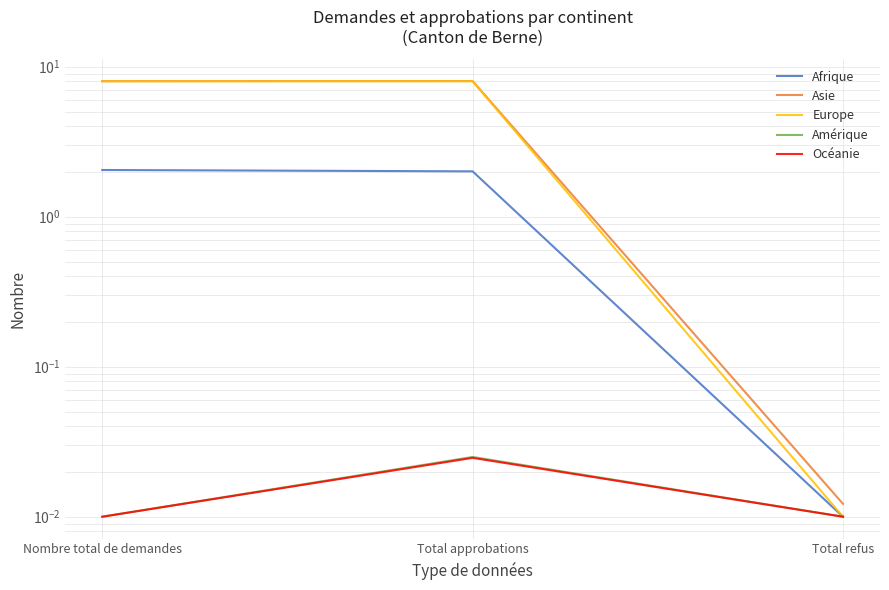

Which category has the highest value in the Amérique series?

Total approbations